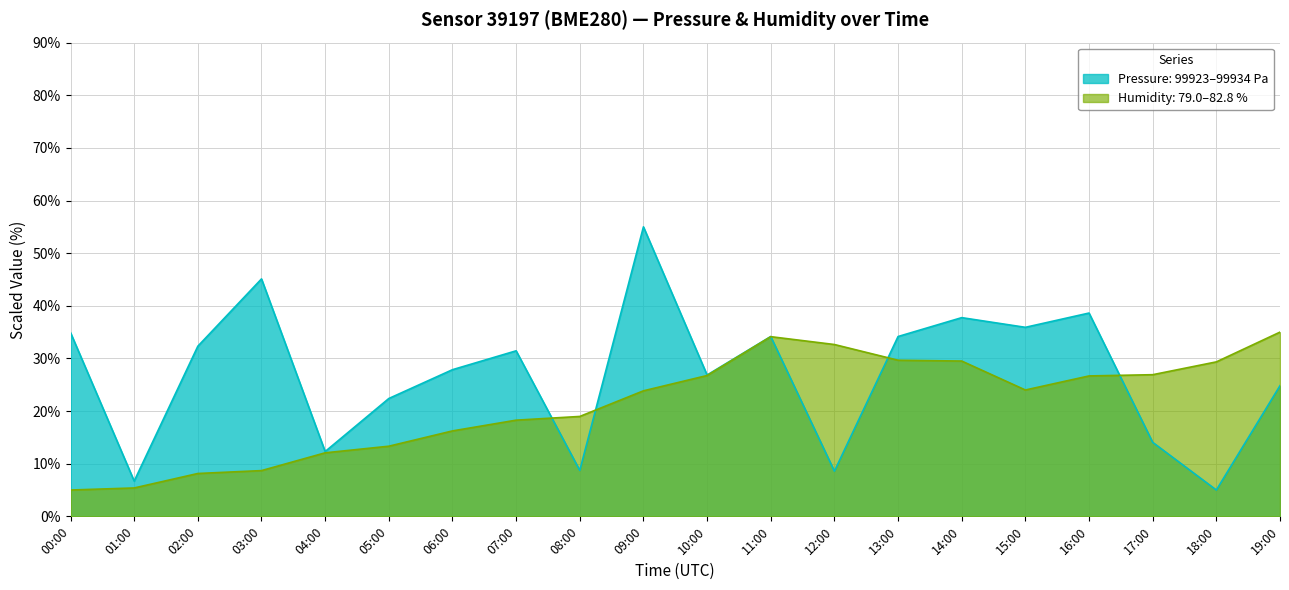

How many series are shown in this chart?

2